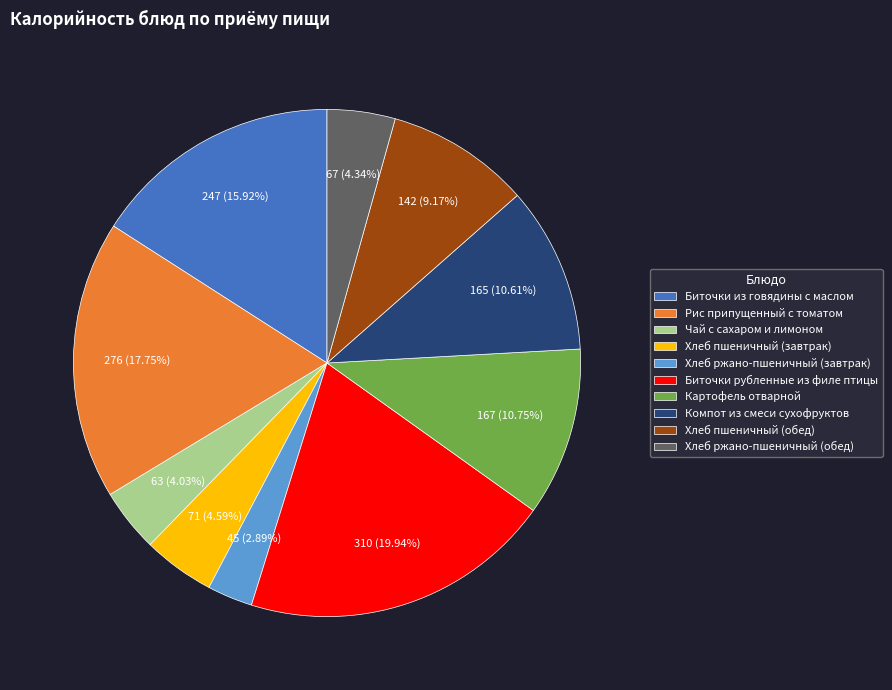

Is Рис припущенный с томатом the majority of the pie?

No